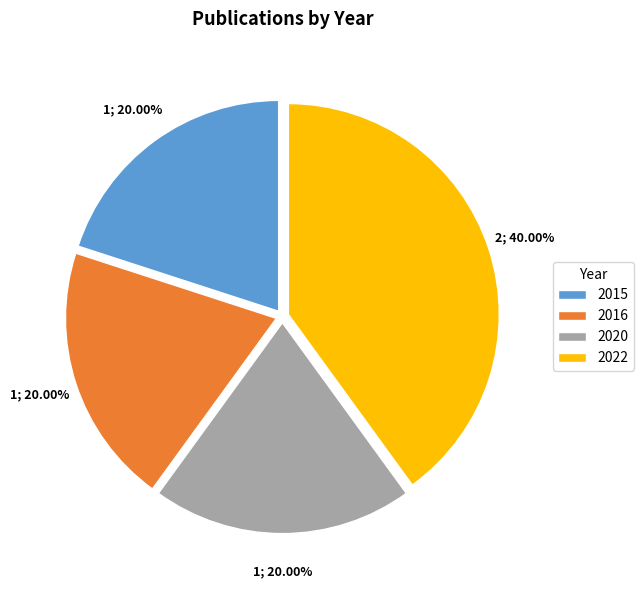

Is the sum of 2015 and 2022 greater than half?

Yes